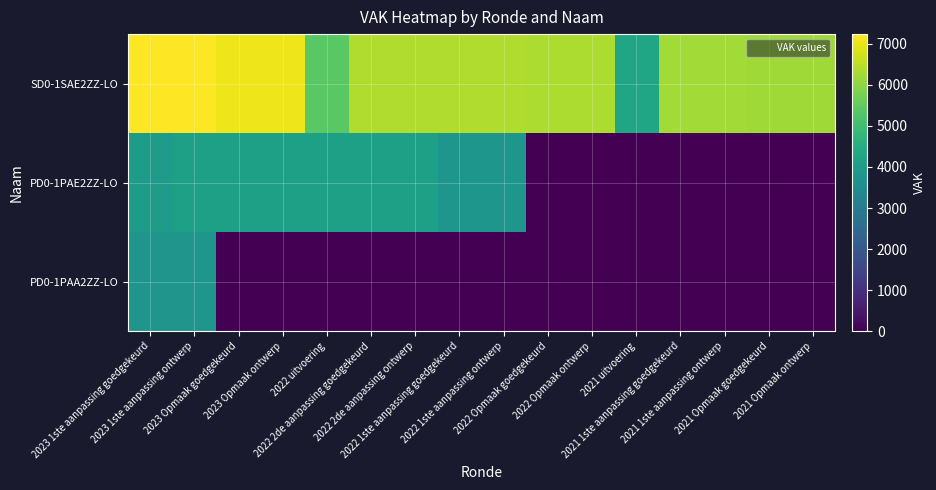

Reading left to right, extract all data points from this chart.

SD0-1SAE2ZZ-LO: 2023 1ste aanpassing goedgekeurd=7240	2023 1ste aanpassing ontwerp=7240	2023 Opmaak goedgekeurd=7053	2023 Opmaak ontwerp=7053	2022 uitvoering=5382	2022 2de aanpassing goedgekeurd=6388	2022 2de aanpassing ontwerp=6388	2022 1ste aanpassing goedgekeurd=6388	2022 1ste aanpassing ontwerp=6388	2022 Opmaak goedgekeurd=6356	2022 Opmaak ontwerp=6356	2021 uitvoering=4285	2021 1ste aanpassing goedgekeurd=6231	2021 1ste aanpassing ontwerp=6231	2021 Opmaak goedgekeurd=6198	2021 Opmaak ontwerp=6198
PD0-1PAE2ZZ-LO: 2023 1ste aanpassing goedgekeurd=3961	2023 1ste aanpassing ontwerp=4116	2023 Opmaak goedgekeurd=4116	2023 Opmaak ontwerp=4116	2022 uitvoering=4116	2022 2de aanpassing goedgekeurd=4101	2022 2de aanpassing ontwerp=4101	2022 1ste aanpassing goedgekeurd=3801	2022 1ste aanpassing ontwerp=3801	2022 Opmaak goedgekeurd=0	2022 Opmaak ontwerp=0	2021 uitvoering=0	2021 1ste aanpassing goedgekeurd=0	2021 1ste aanpassing ontwerp=0	2021 Opmaak goedgekeurd=0	2021 Opmaak ontwerp=0
PD0-1PAA2ZZ-LO: 2023 1ste aanpassing goedgekeurd=3764	2023 1ste aanpassing ontwerp=3764	2023 Opmaak goedgekeurd=0	2023 Opmaak ontwerp=0	2022 uitvoering=0	2022 2de aanpassing goedgekeurd=0	2022 2de aanpassing ontwerp=0	2022 1ste aanpassing goedgekeurd=0	2022 1ste aanpassing ontwerp=0	2022 Opmaak goedgekeurd=0	2022 Opmaak ontwerp=0	2021 uitvoering=0	2021 1ste aanpassing goedgekeurd=0	2021 1ste aanpassing ontwerp=0	2021 Opmaak goedgekeurd=0	2021 Opmaak ontwerp=0